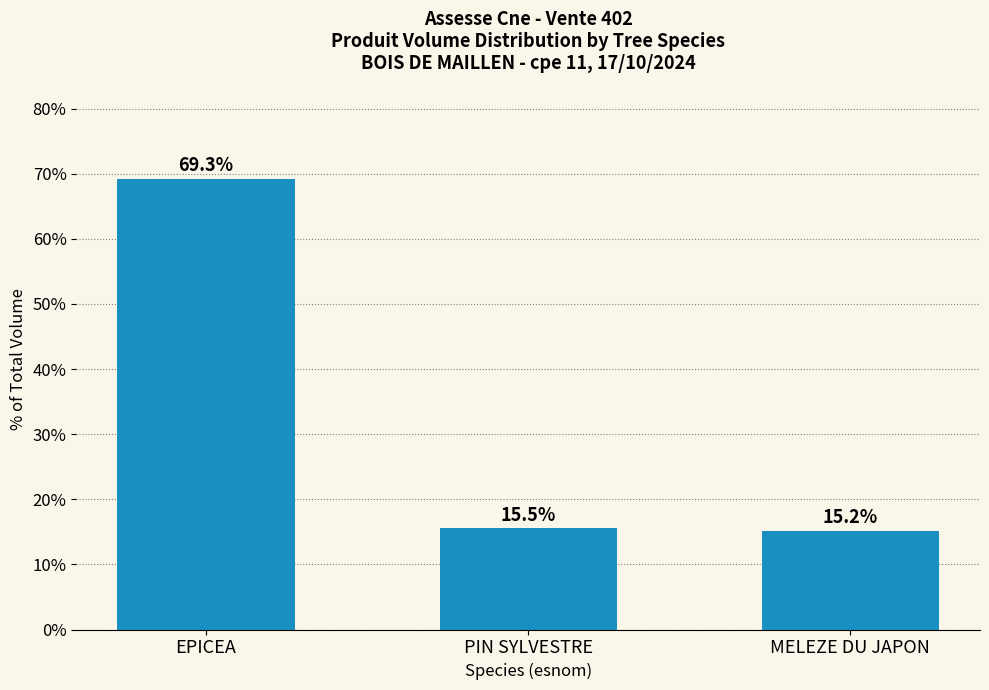

Are the bars horizontal?

No